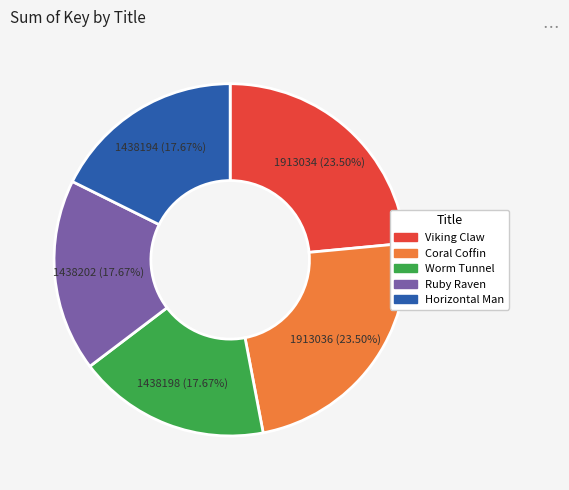

To the nearest percent, what is the difference between the Worm Tunnel and Viking Claw slice percentages?

6%